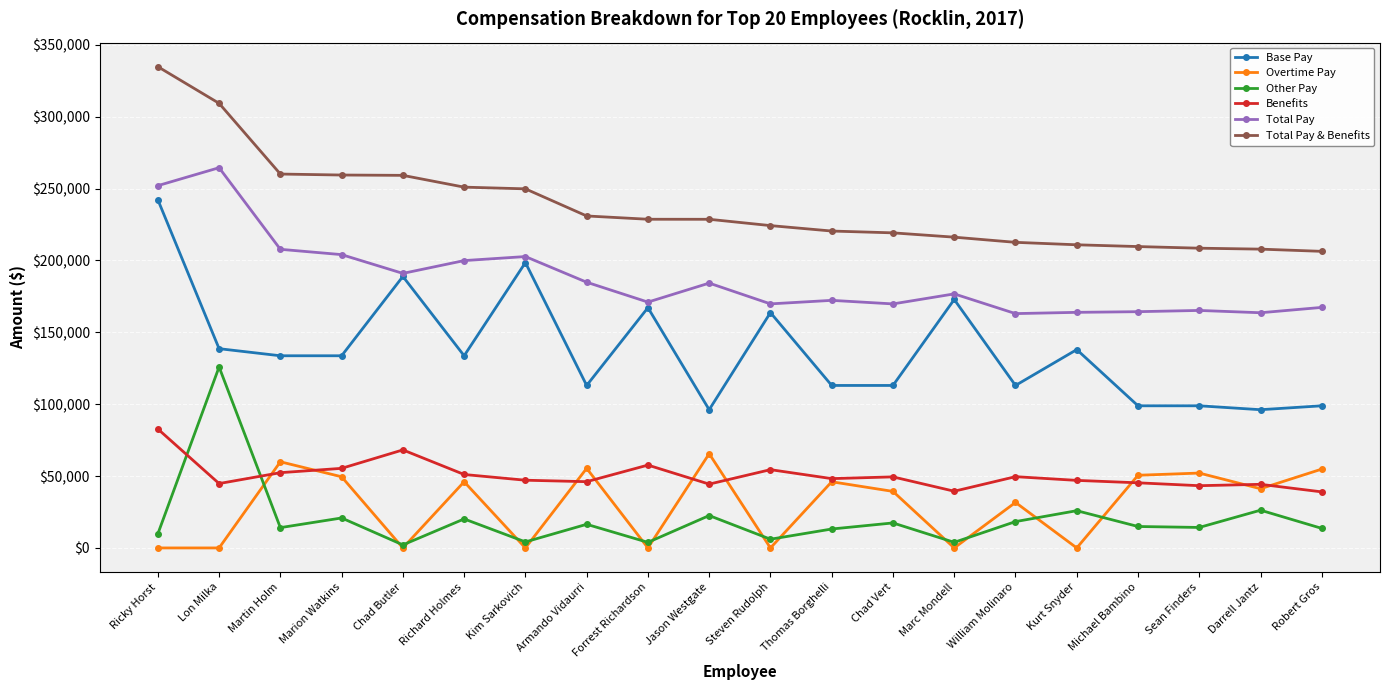

What is the sum of all Total Pay values?

3738381